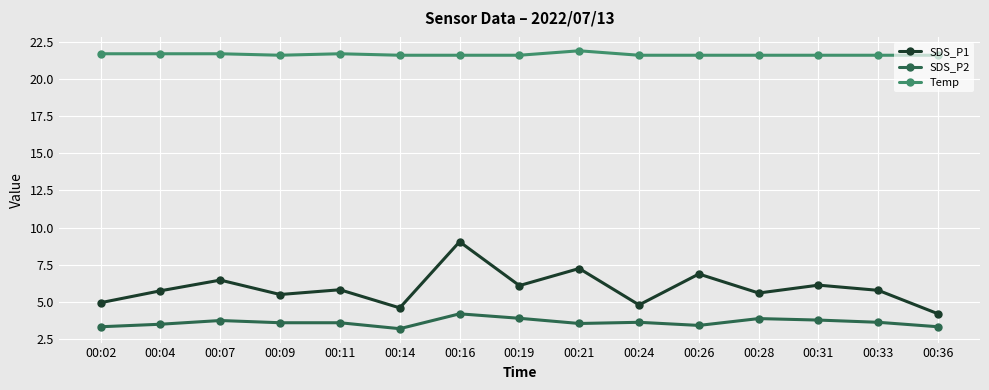

What is the difference between the second highest and second lowest values in the Temp series?

0.1